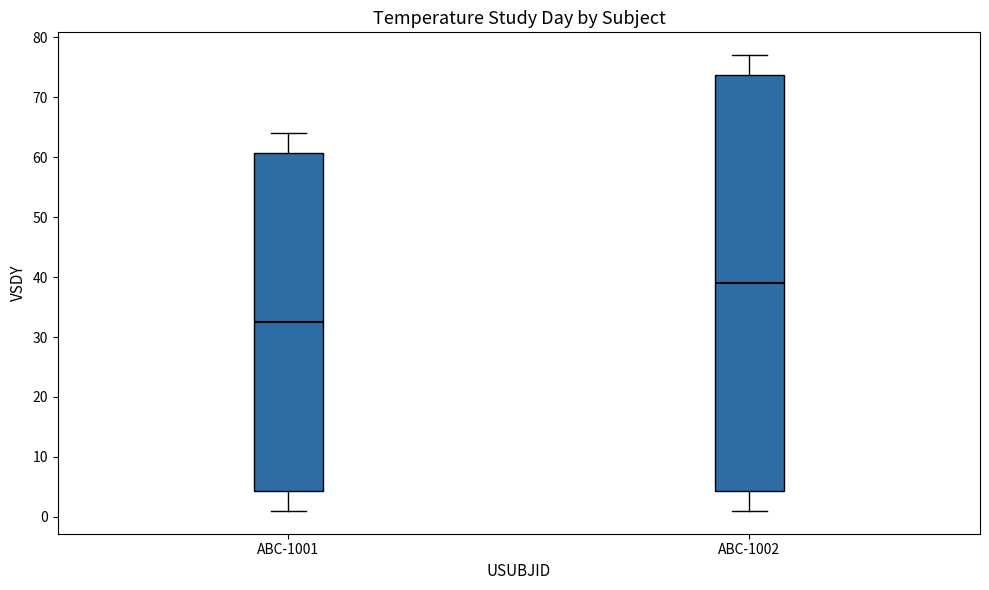

Which box has the highest median line?

ABC-1002